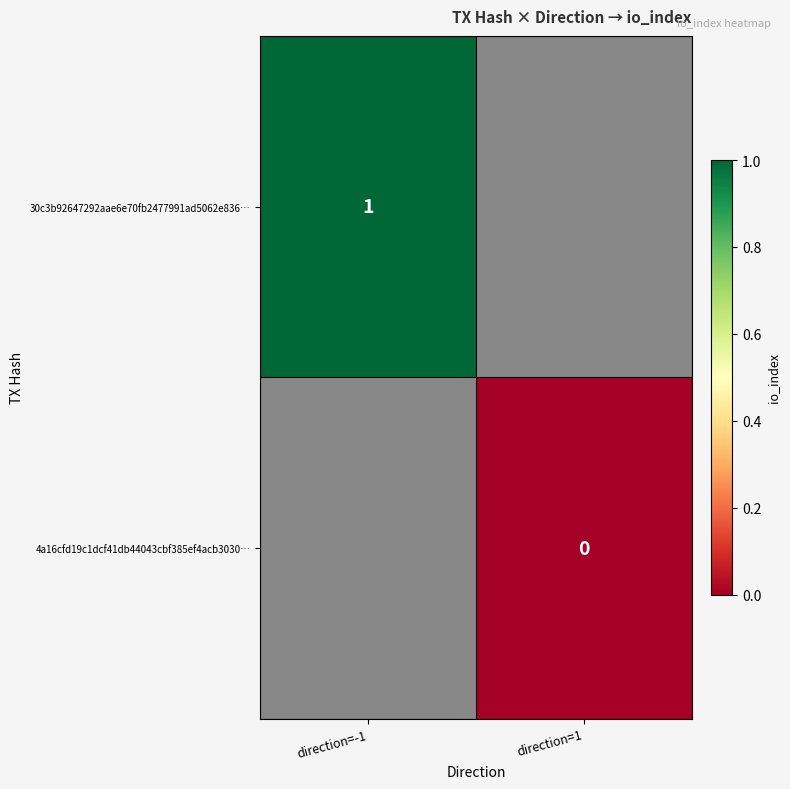

The 30c3b92647292aae6e70fb2477991ad5062e836… series shows 0 at direction=-1. True or false?

False